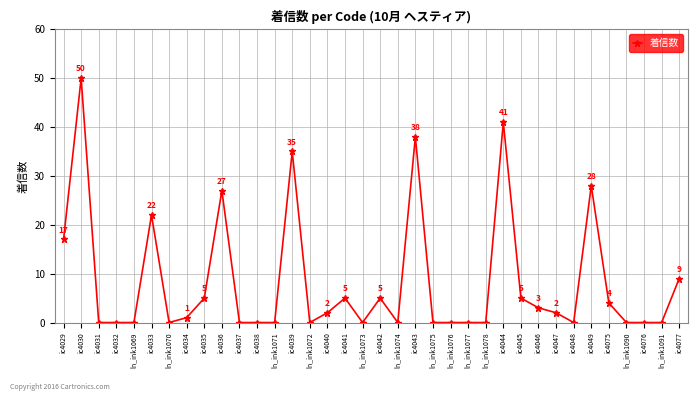

Reading left to right, list all the values displayed in this chart.

17	50	0	0	0	22	0	1	5	27	0	0	0	35	0	2	5	0	5	0	38	0	0	0	0	41	5	3	2	0	28	4	0	0	0	9